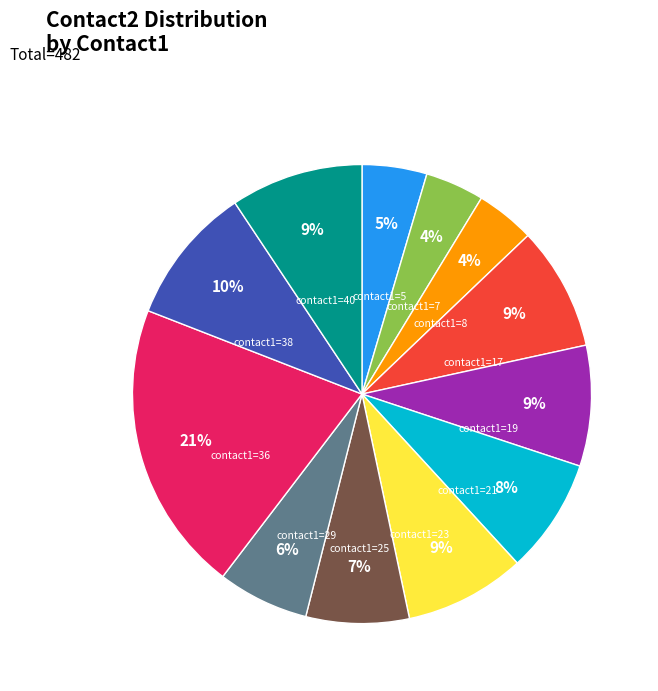

To the nearest percent, what is the average slice percentage?

8%